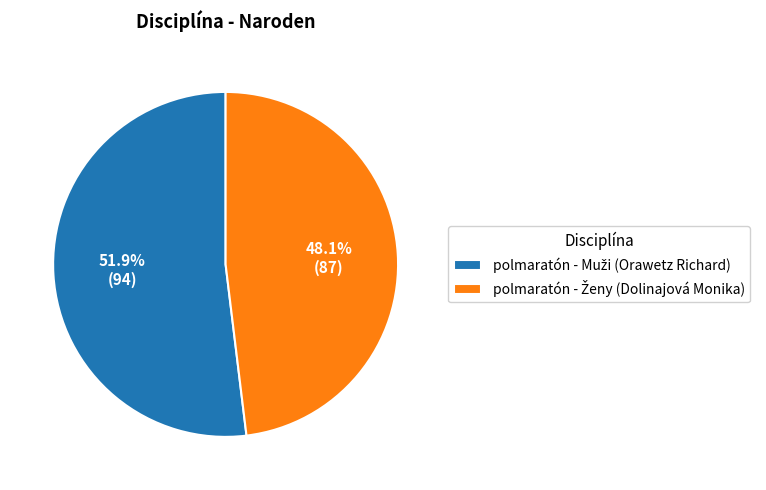

Is there a majority slice in this chart?

Yes